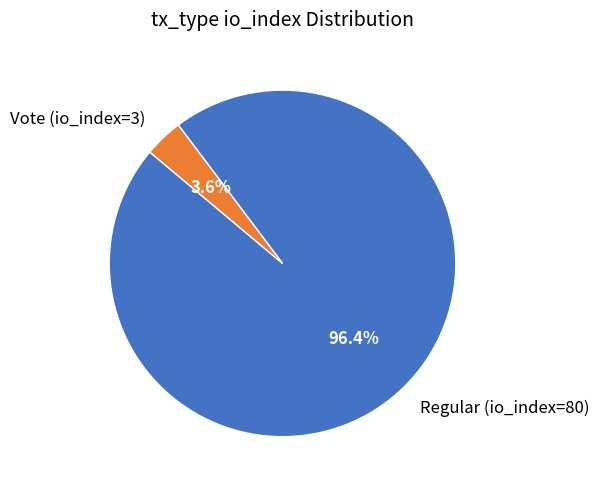

What is the majority slice?

Regular (io_index=80)